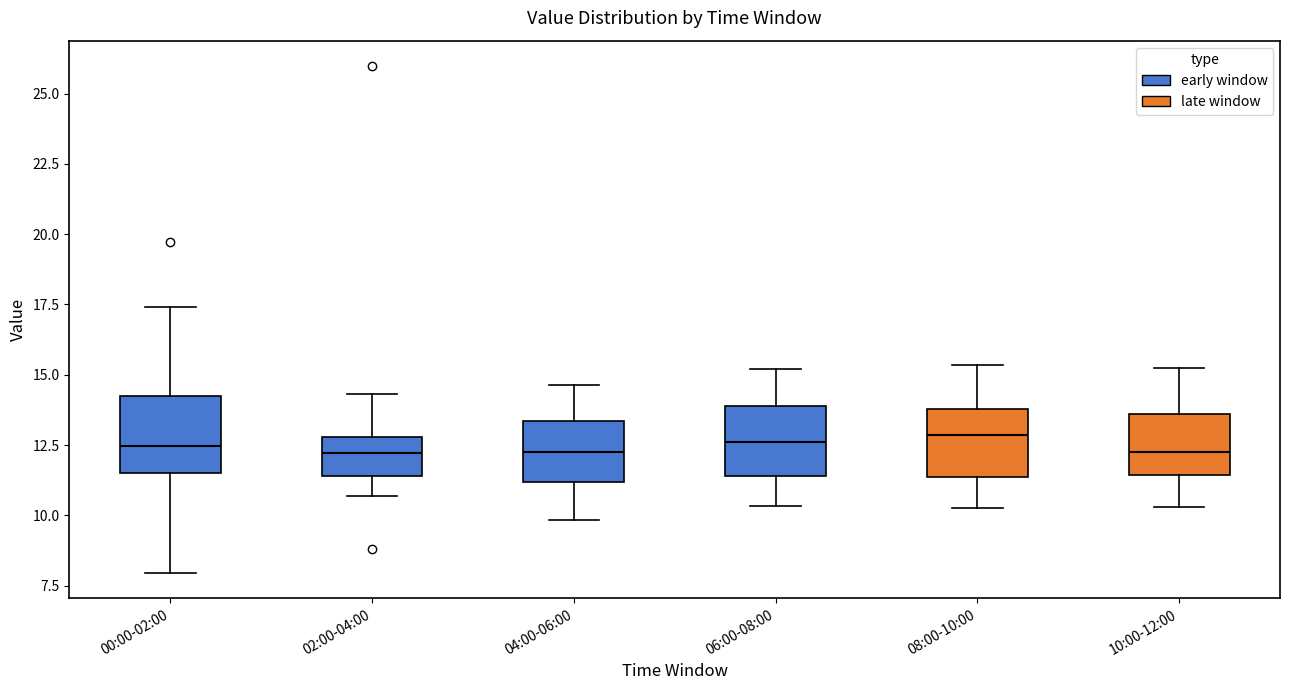

Reading left to right, transcribe this box plot: for each box, give where its median line is, the range the box spans, and where its two whiskers end, as read against the y-axis. The values are not printed on the chart, so give them approximately, as read against the axis.

00:00-02:00: median 12.5, box 11.5 to 14.5, whiskers 8.0 to 17.5
02:00-04:00: median 12.0, box 11.5 to 13.0, whiskers 10.5 to 14.5
04:00-06:00: median 12.5, box 11.0 to 13.5, whiskers 10.0 to 14.5
06:00-08:00: median 12.5, box 11.5 to 14.0, whiskers 10.5 to 15.0
08:00-10:00: median 13.0, box 11.5 to 14.0, whiskers 10.5 to 15.5
10:00-12:00: median 12.5, box 11.5 to 13.5, whiskers 10.5 to 15.5